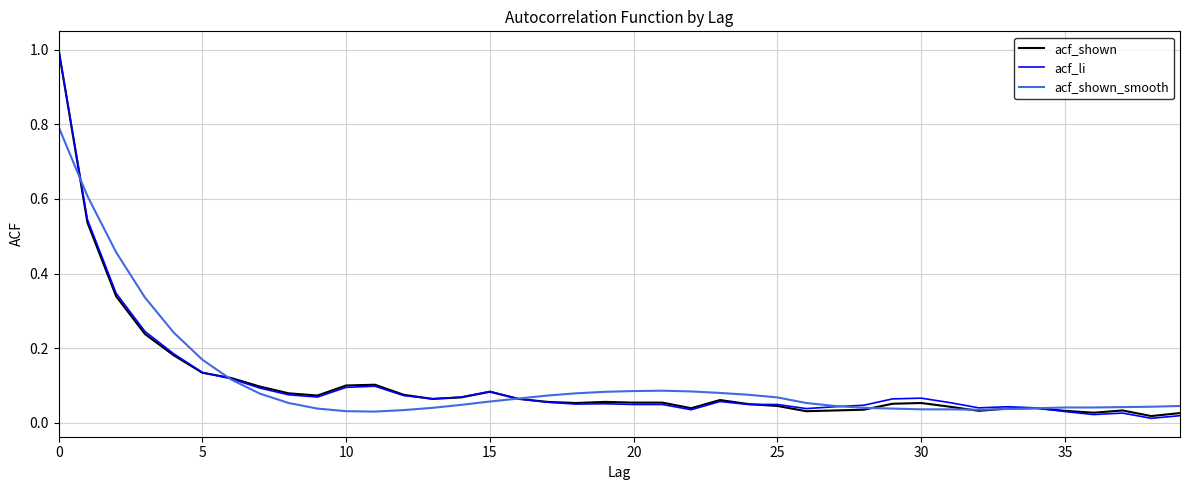

What is the highest value of the acf_shown_smooth series?

0.8